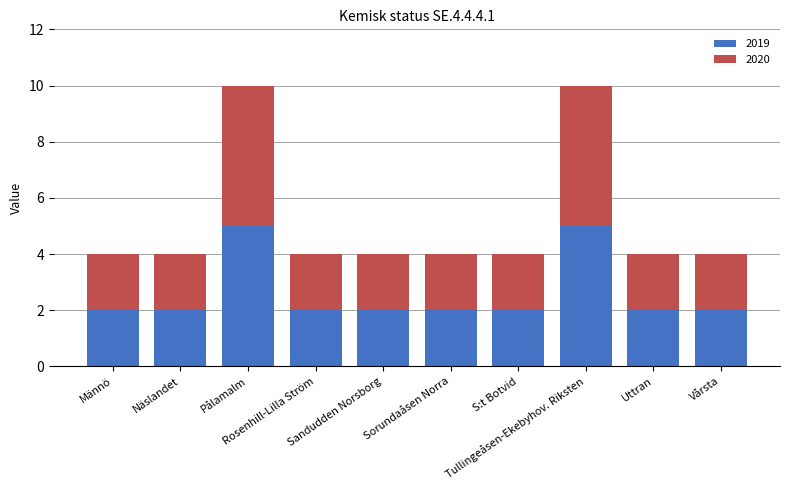

What is the difference between the maximum and minimum values in the 2019 series?

3